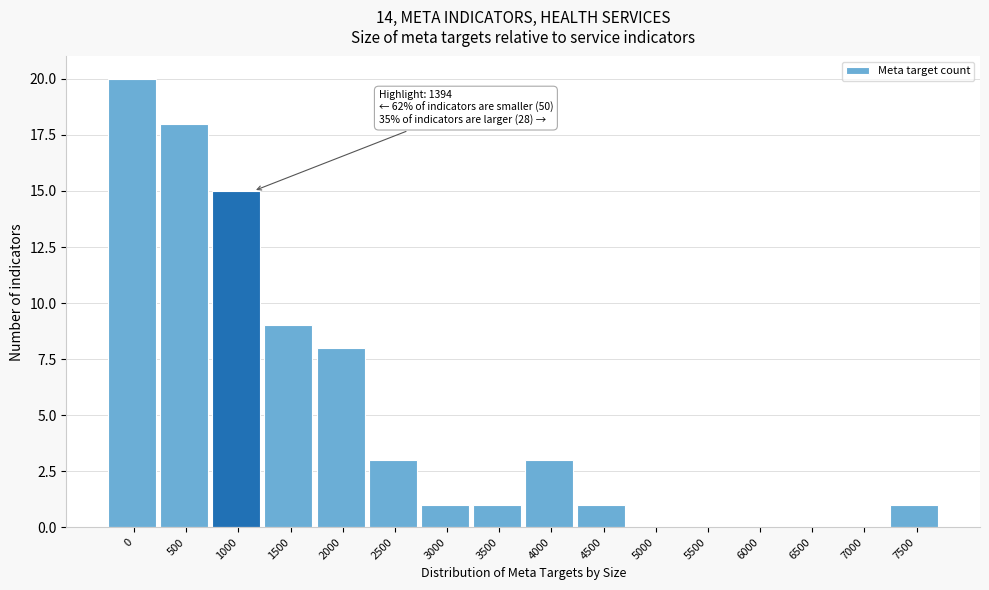

Reading left to right, extract all data points from this chart.

0=20	500=18	1000=15	1500=9	2000=8	2500=3	3000=1	3500=1	4000=3	4500=1	5000=0	5500=0	6000=0	6500=0	7000=0	7500=1